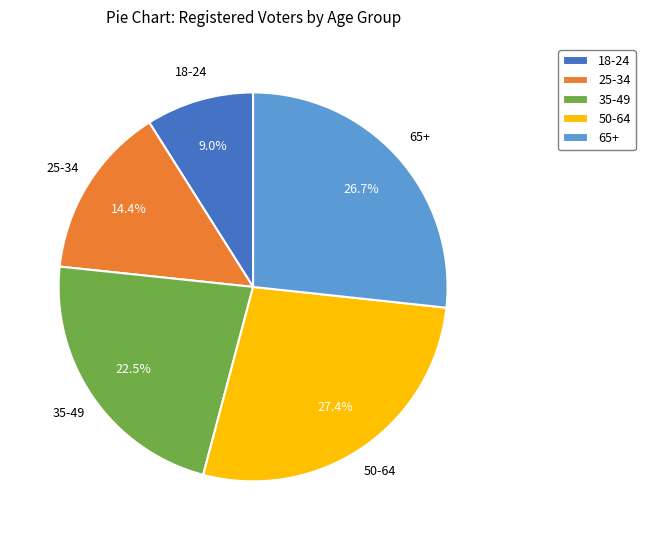

What is the ratio of the value at 65+ to the value at 18-24?

3.0